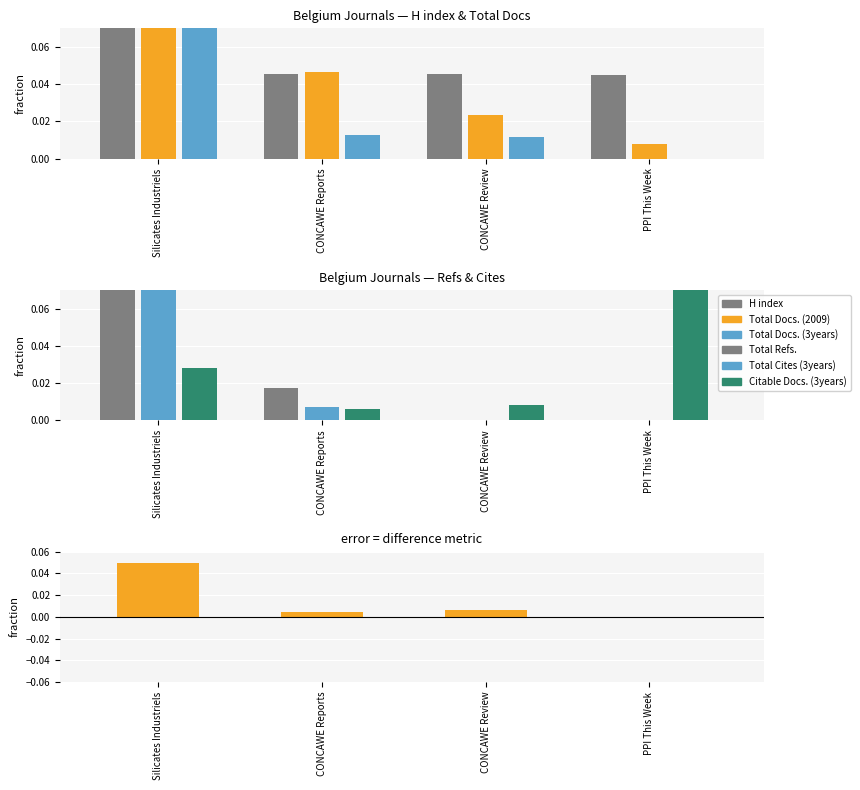

At CONCAWE Review, list the series in order from largest to smallest.

H index, Total Docs. (2009), Total Docs. (3years), Citable Docs. (3years), Total Refs., Total Cites (3years)